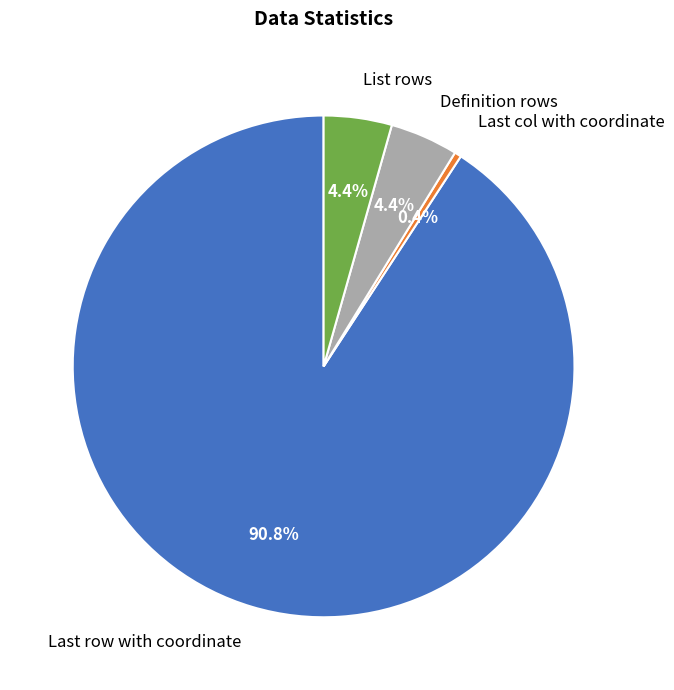

Count the number of slices in the pie.

4